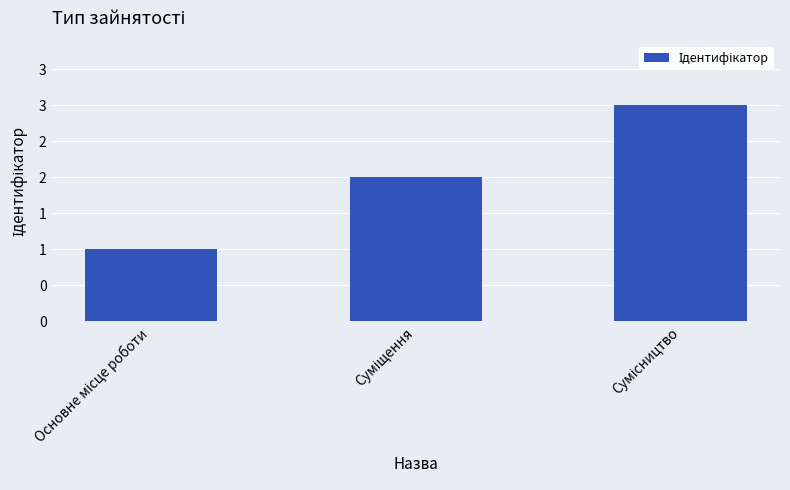

Rank the categories by value from lowest to highest.

Основне місце роботи, Суміщення, Сумісництво